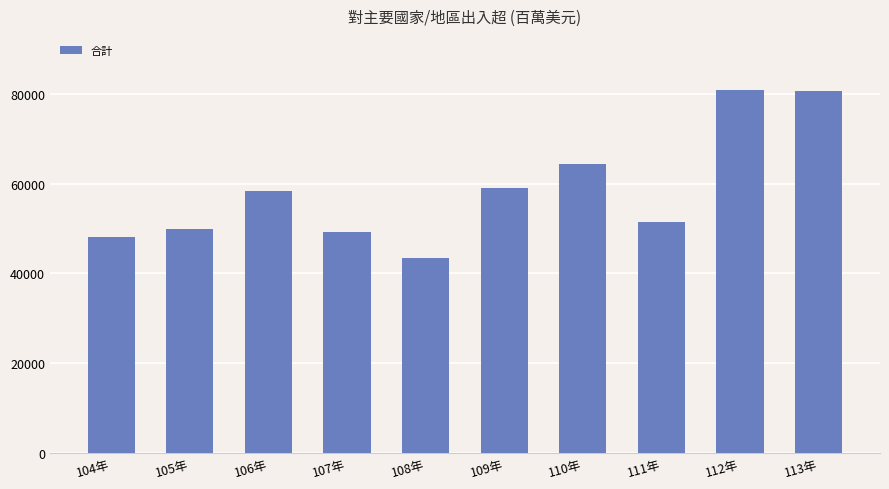

What is the label of the 8th bar from the left?

111年